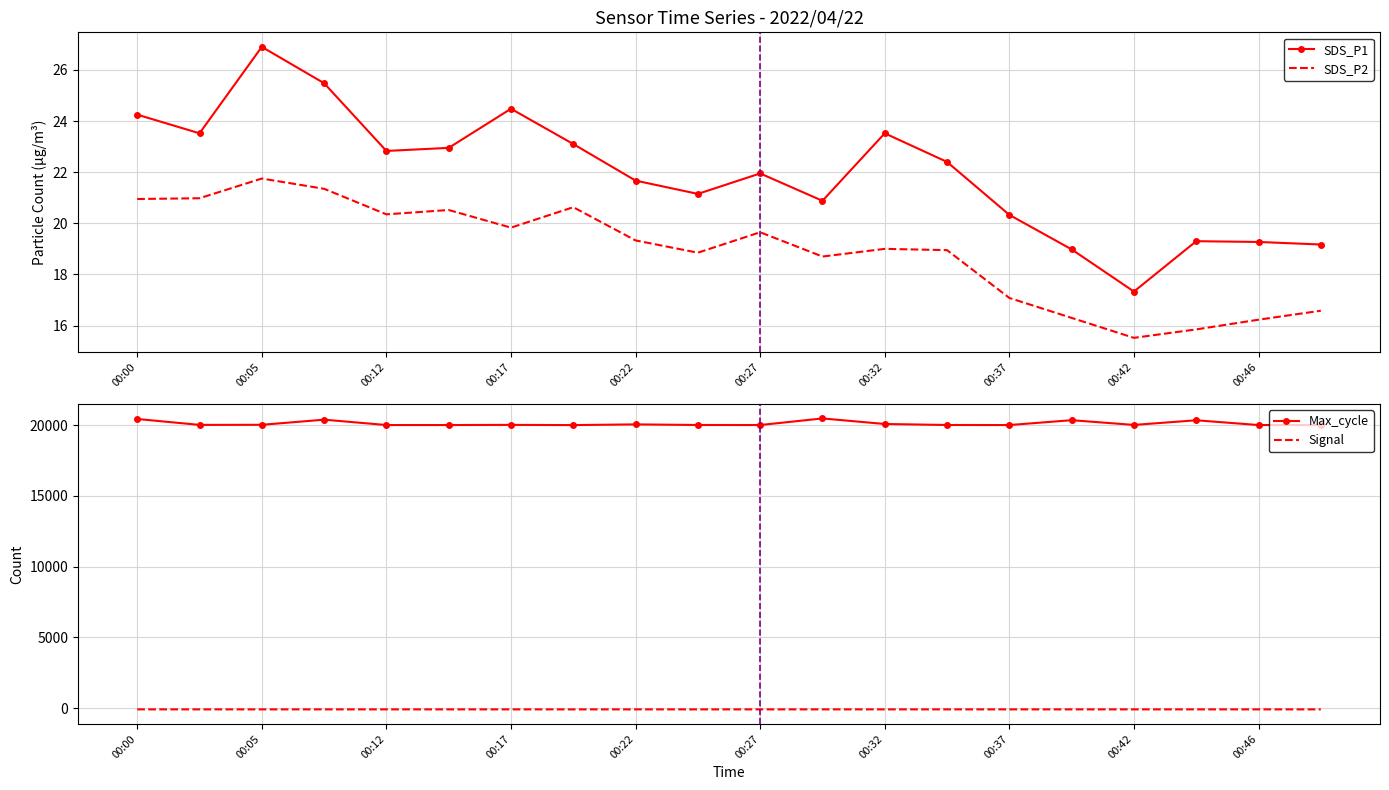

True or false: SDS_P2 and SDS_P1 cross at least once.

False